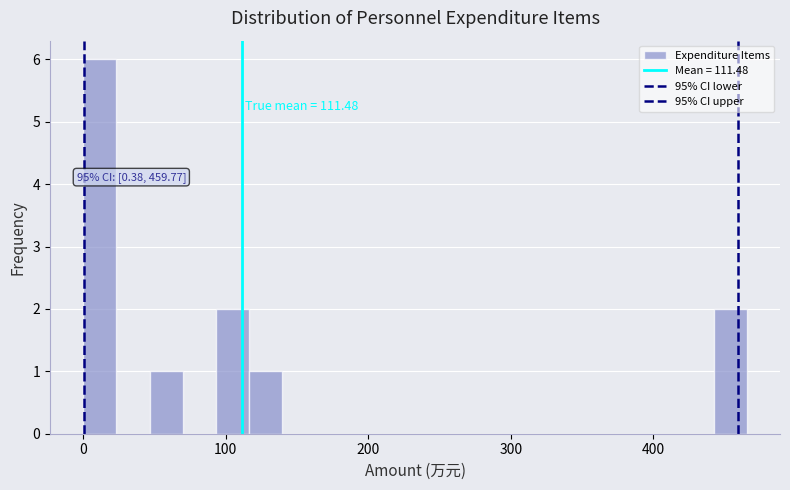

Around what value on the x-axis is the tallest bar? Give the approximate position of its centre, as read against the axis.

10